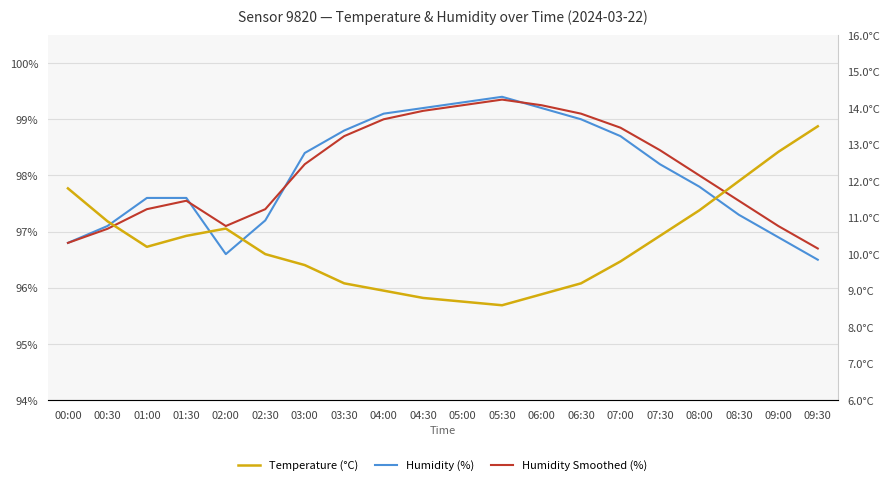

Which series changed the most between 00:00 and 04:30?

Temperature (°C)